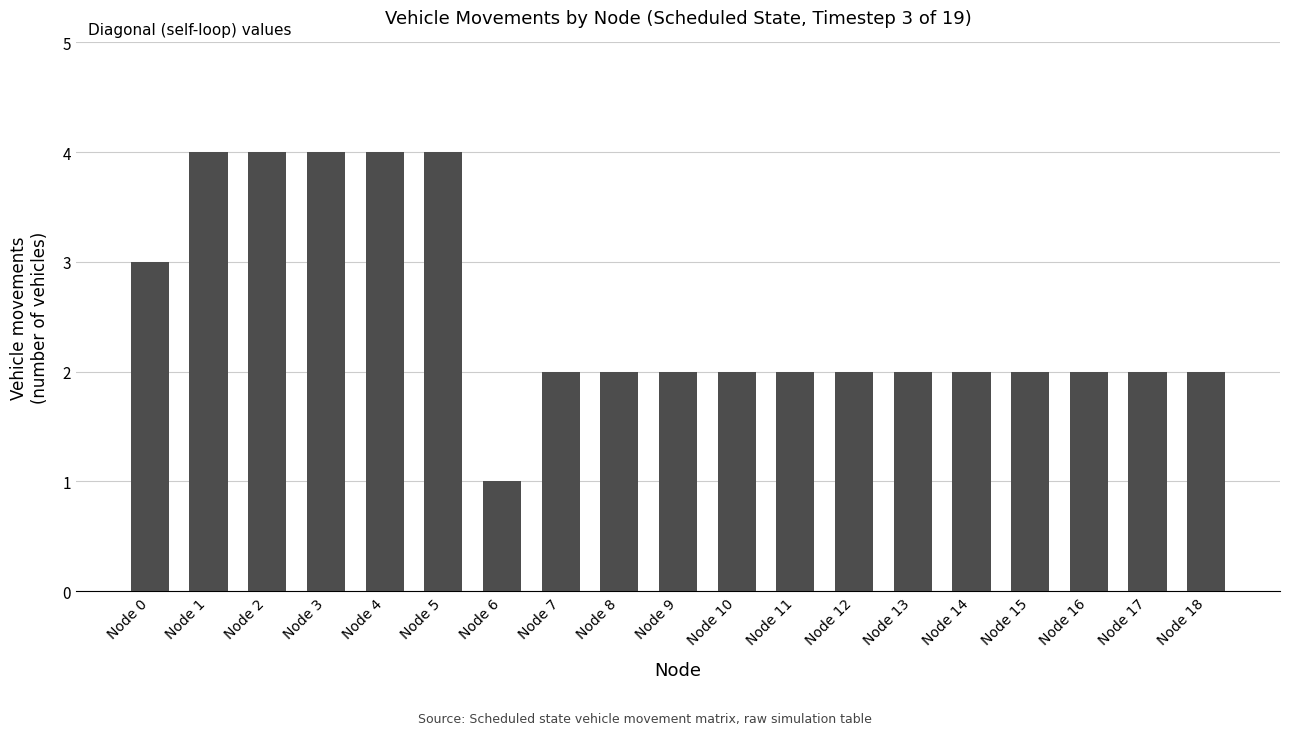

What is the minimum value shown in the chart?

1